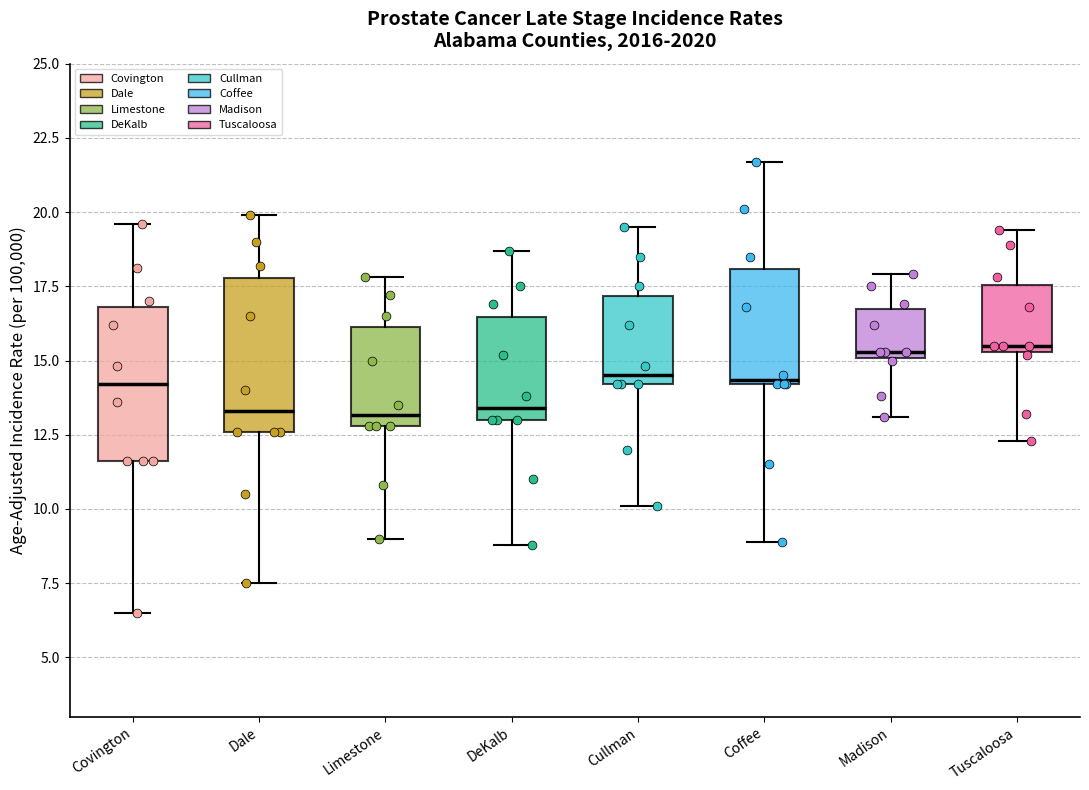

Where is the lower edge of the box for Cullman on the y-axis? The values are not printed on the chart, so give them approximately, as read against the axis.

14.0